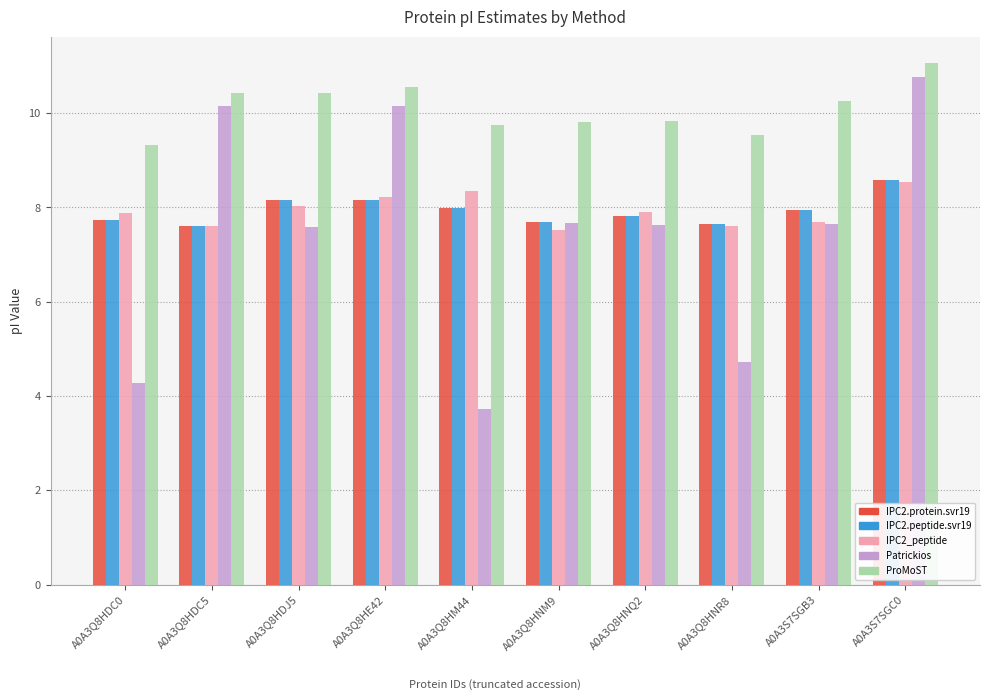

What are all the series names shown in the legend?

IPC2.protein.svr19, IPC2.peptide.svr19, IPC2_peptide, Patrickios, ProMoST